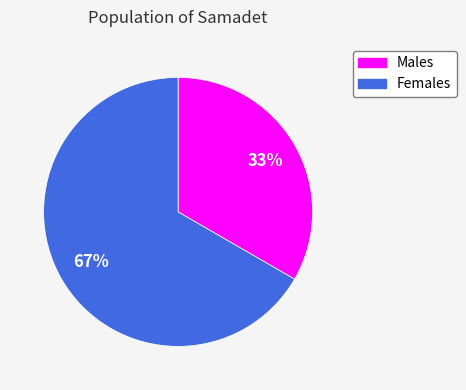

Does any single category account for the majority?

Yes